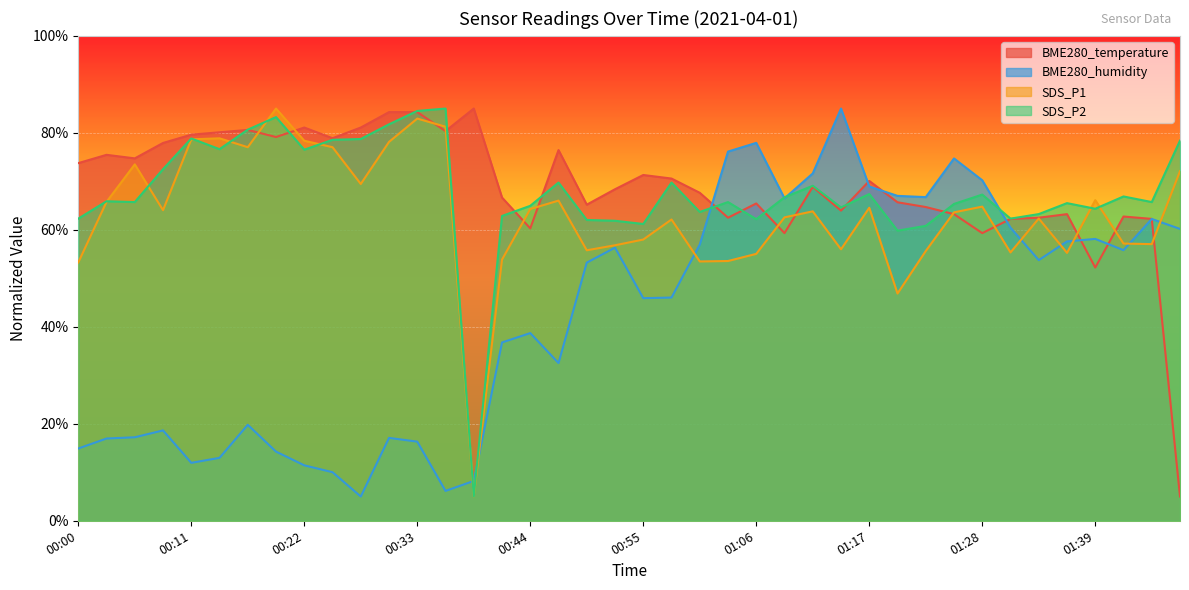

How many times do SDS_P1 and BME280_temperature cross each other?

13